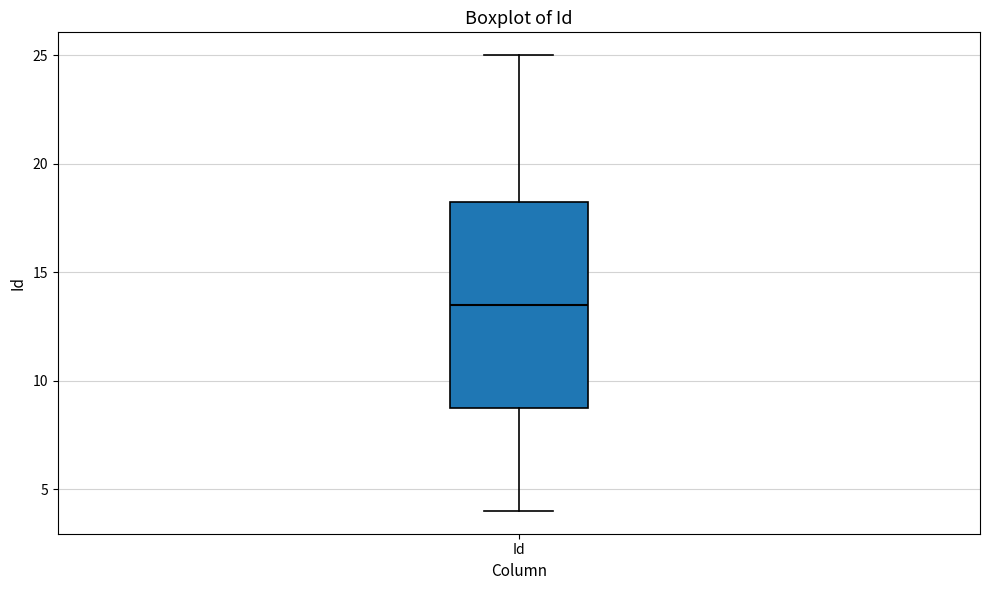

Where does the lower whisker of the box for Id end on the y-axis? The values are not printed on the chart, so give them approximately, as read against the axis.

4.0